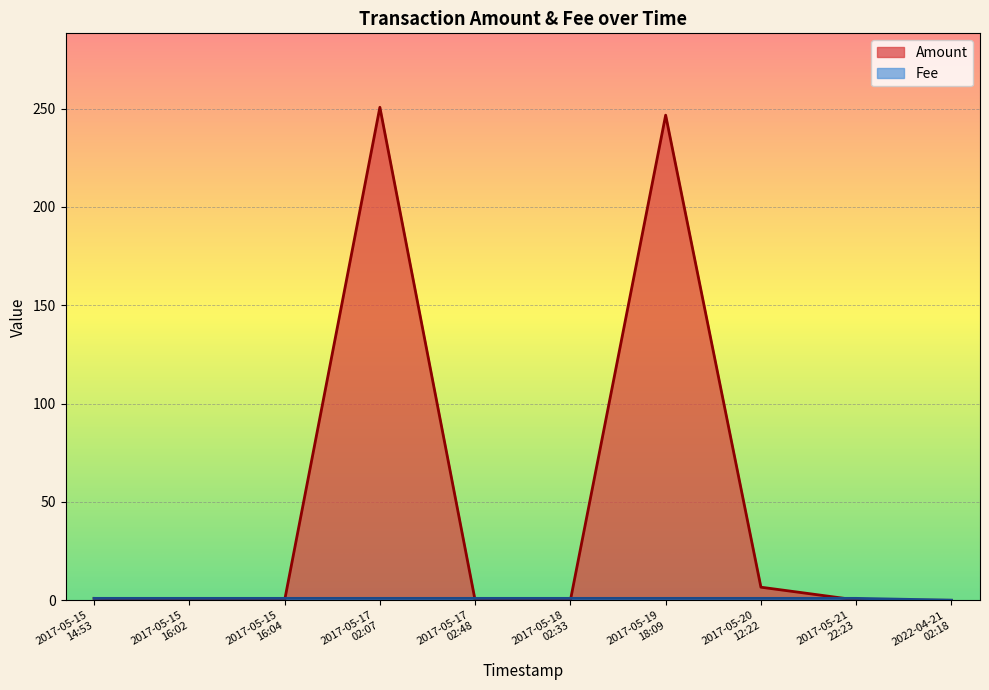

True or false: Amount has a value of 0.0 at 2022-04-21
02:18.

False